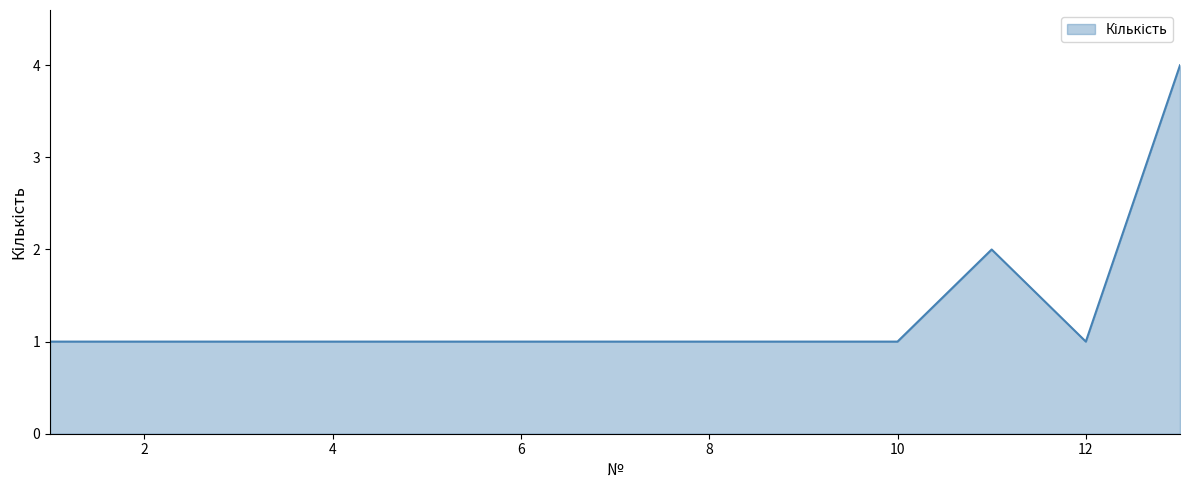

What is the greatest value displayed?

4